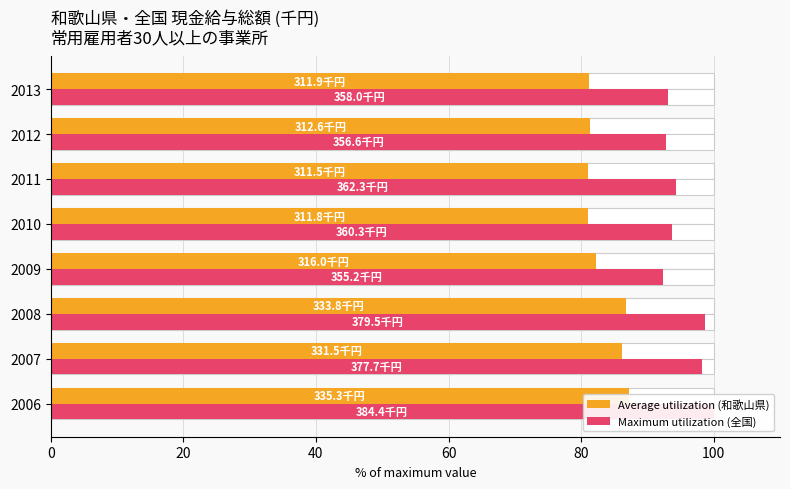

What is the difference between the maximum and minimum values in the Average utilization (和歌山県) series?

6.2